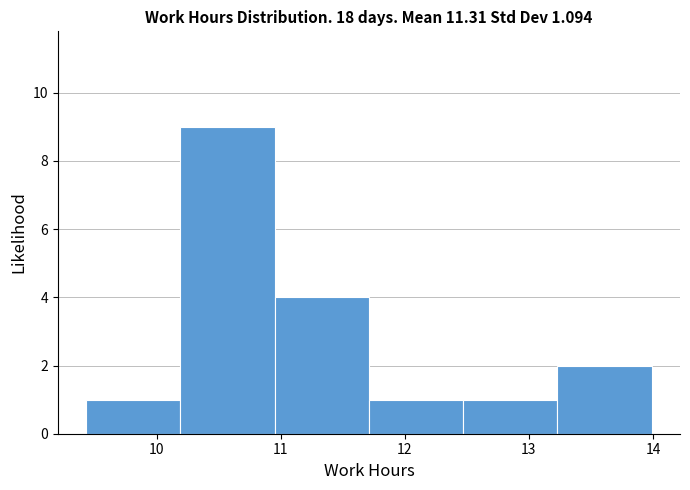

How tall is the bar that spans 12.47 to 13.23 on the x-axis? Neither the bar edges nor the heights are printed on the chart, so give them approximately, as read against the axes.

1